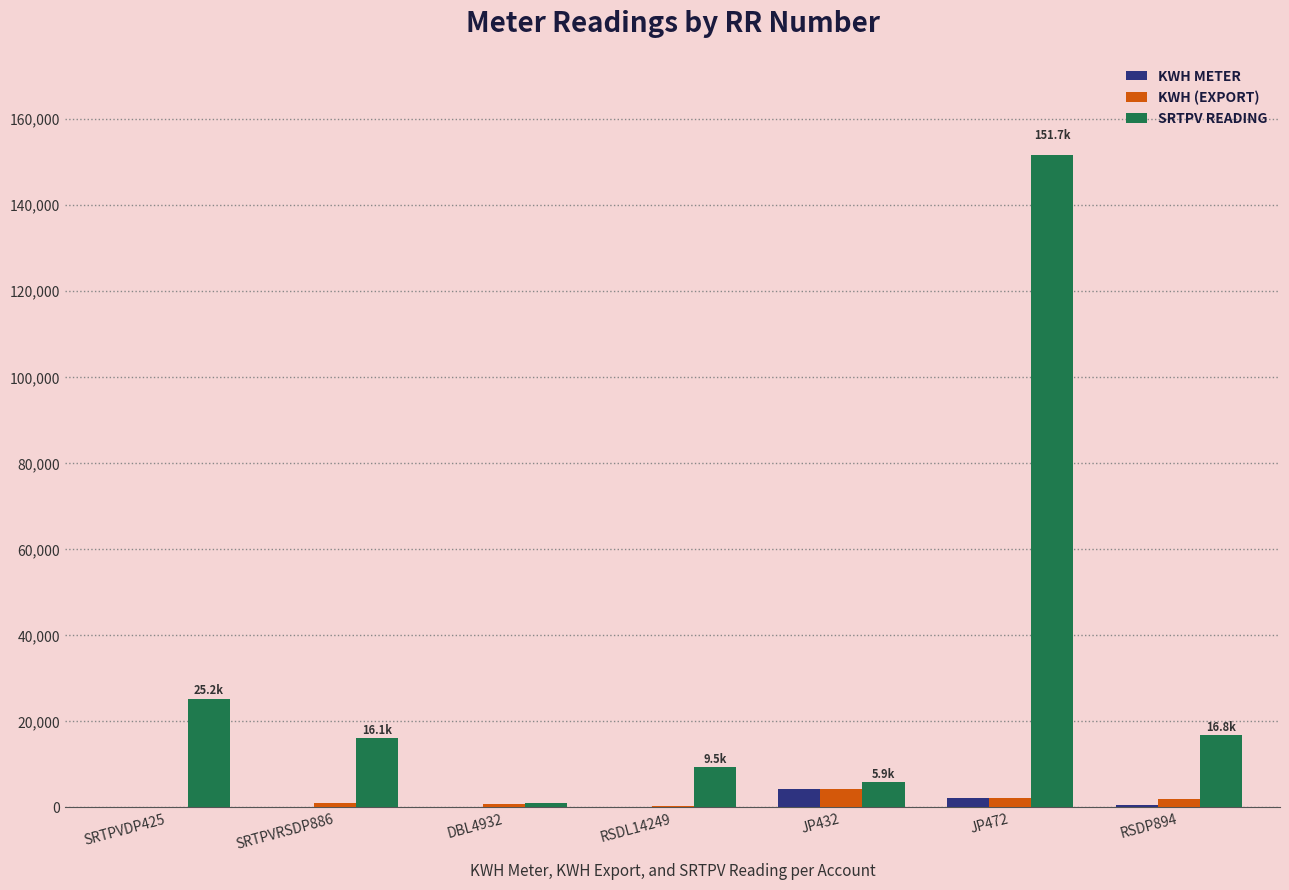

Which series has the largest total across all categories?

SRTPV READING